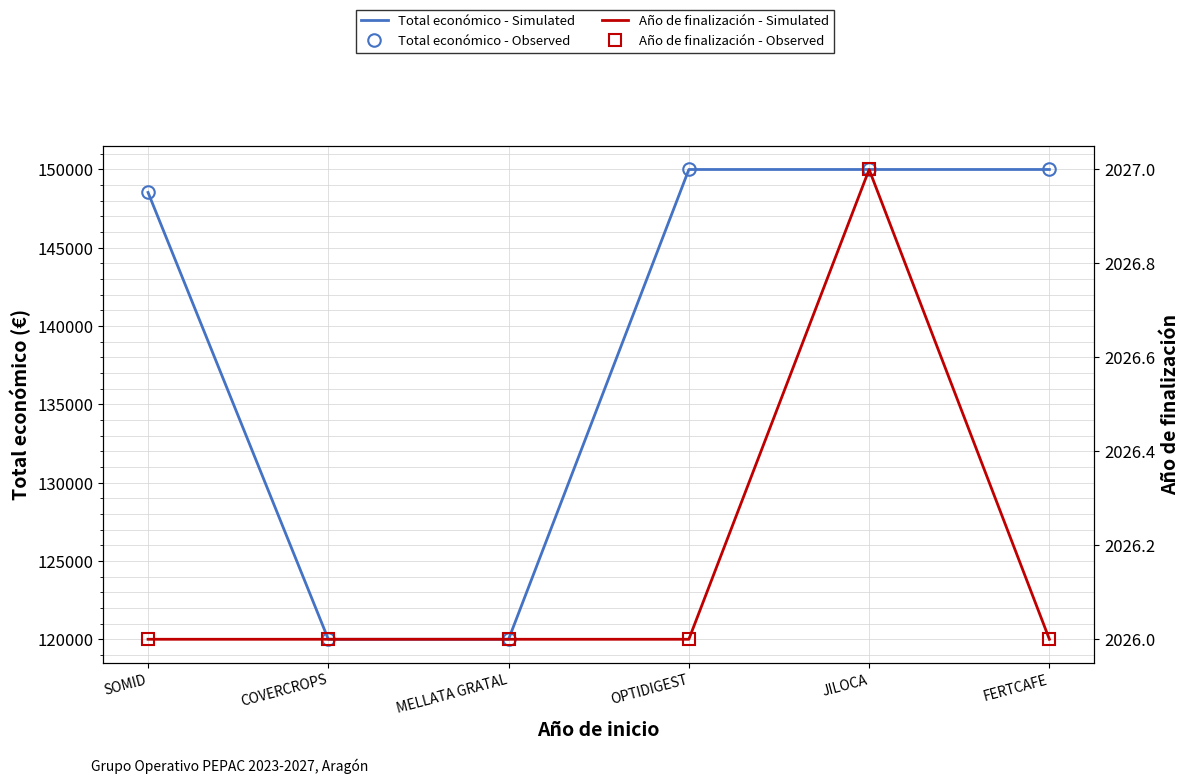

What is the approximate value of Total económico - Simulated at COVERCROPS, to the nearest 50?

120000